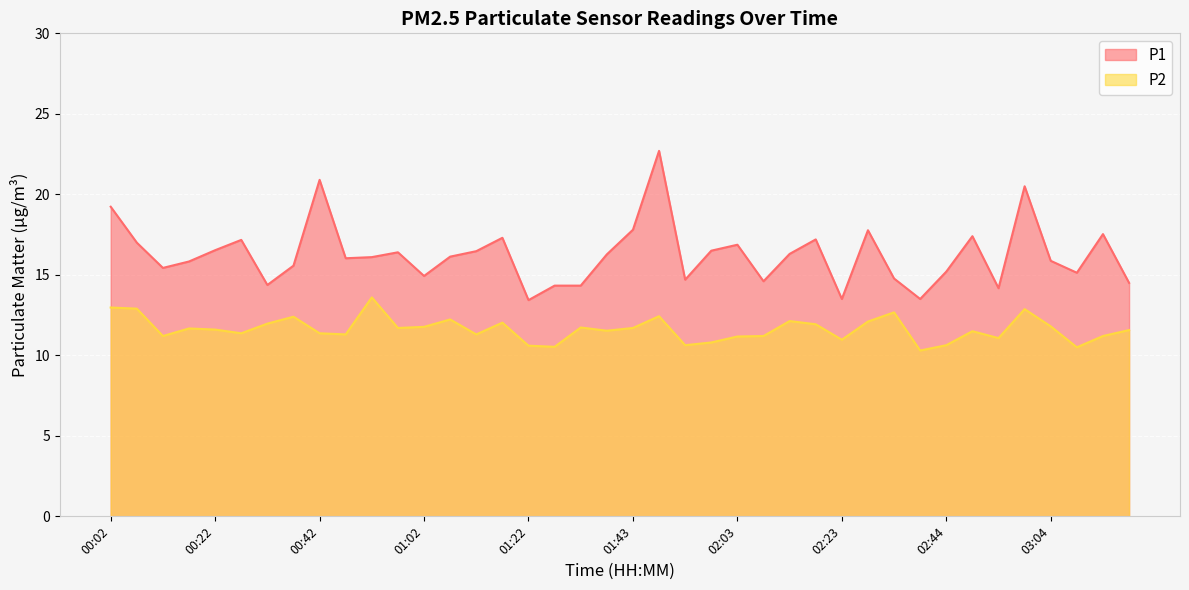

How many values in the P2 series exceed 11?

32